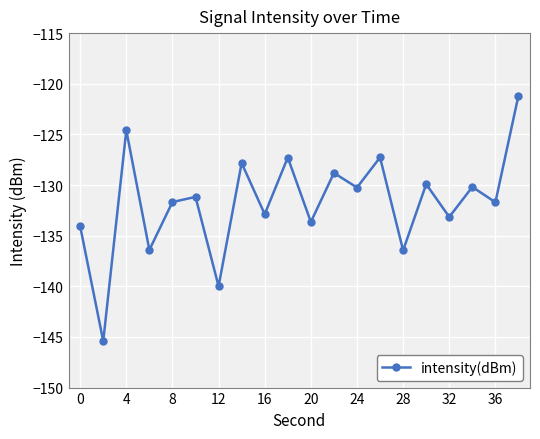

How many data points are above -131?

9